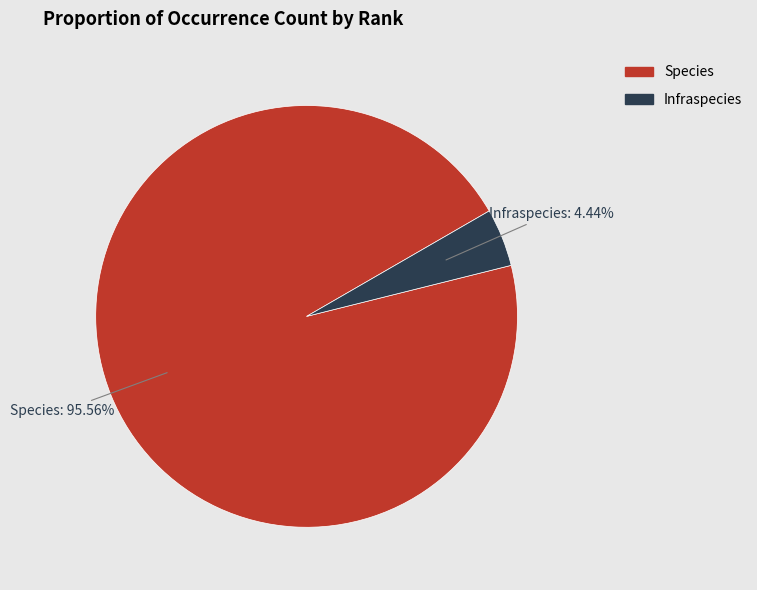

Which slice represents more than half of the pie?

Species